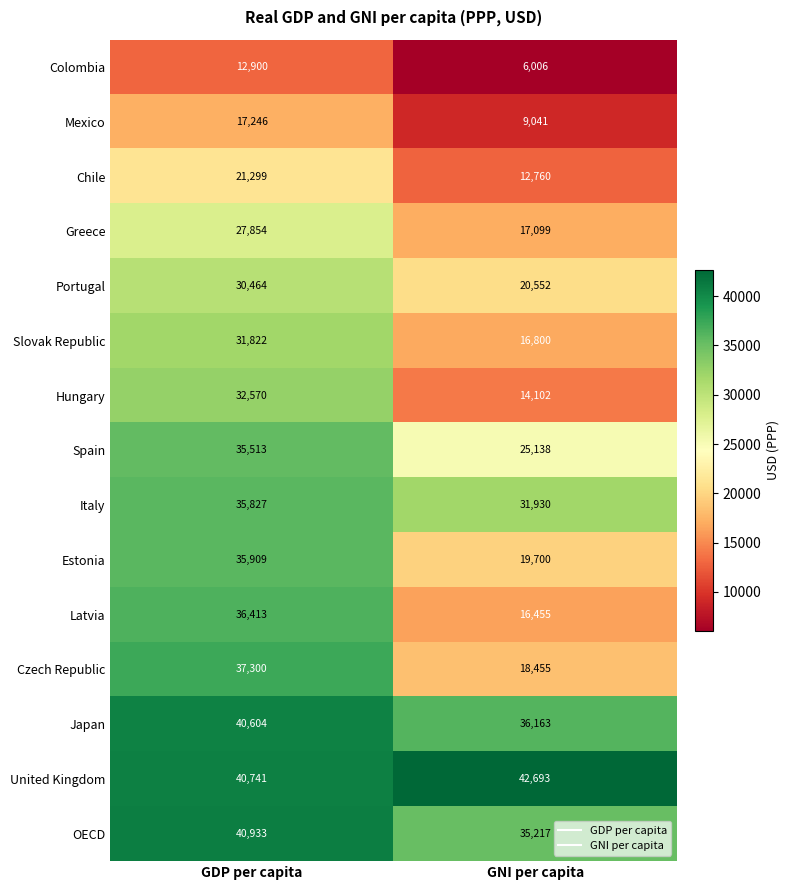

True or false: Mexico has a value of 17246 at GDP per capita.

True